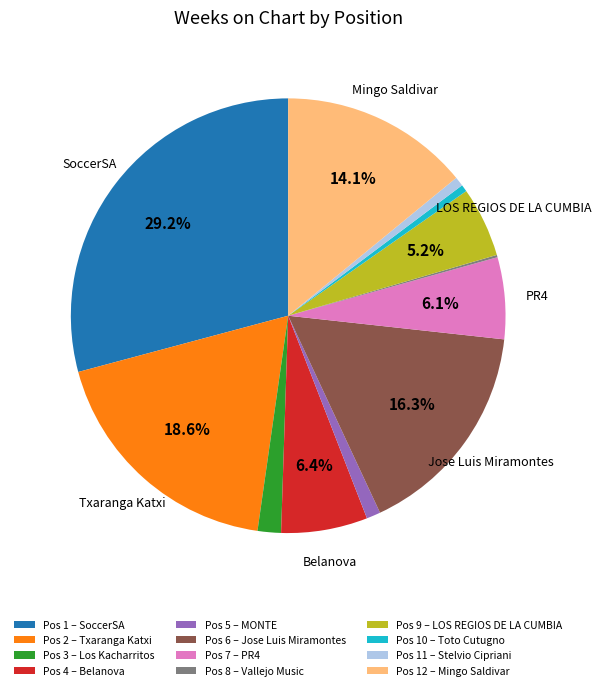

What is the largest slice in the pie chart?

Pos 1 – SoccerSA